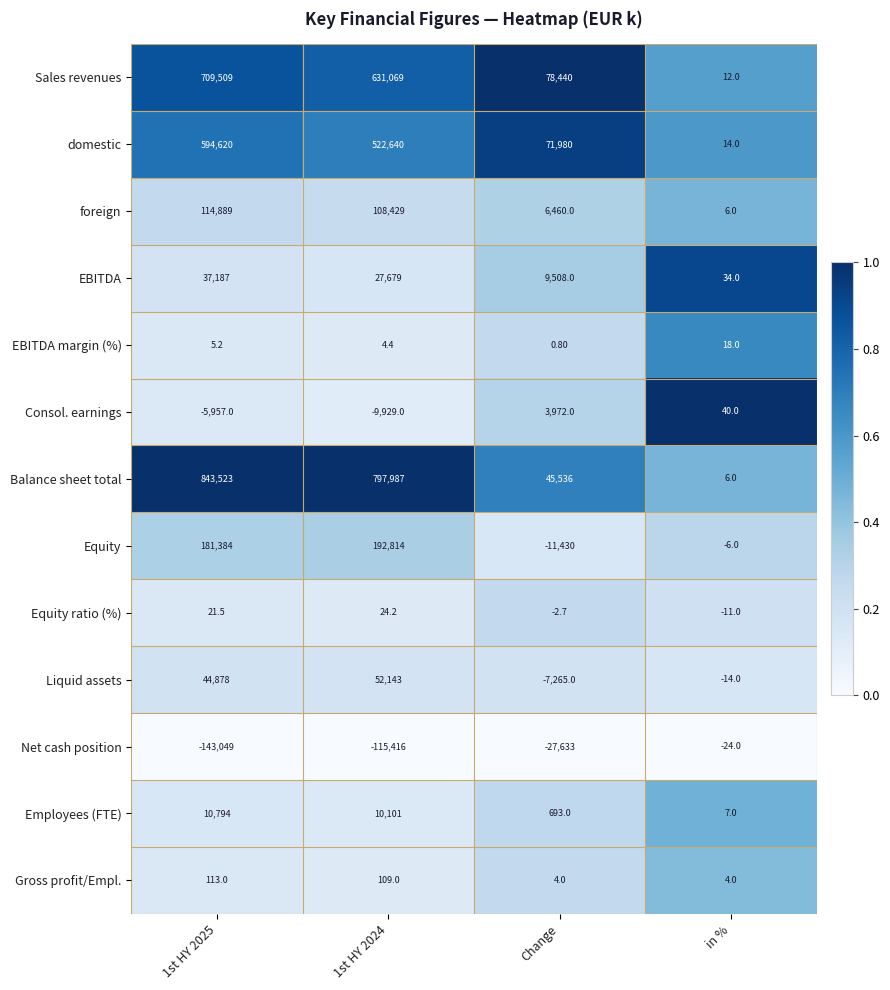

Which series has the largest range (max minus min)?

Balance sheet total